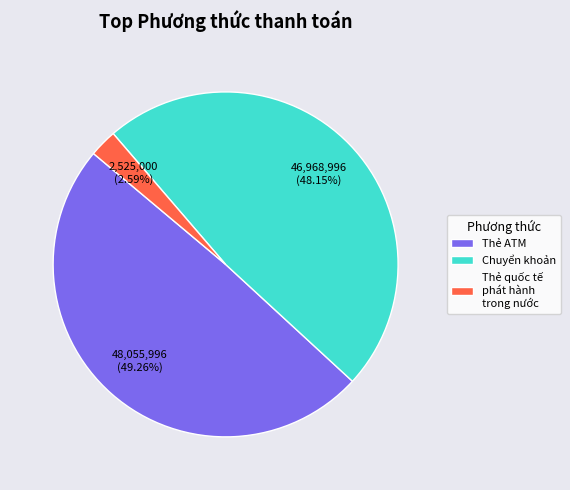

To the nearest percent, what is the difference between the largest and smallest slice percentages?

47%